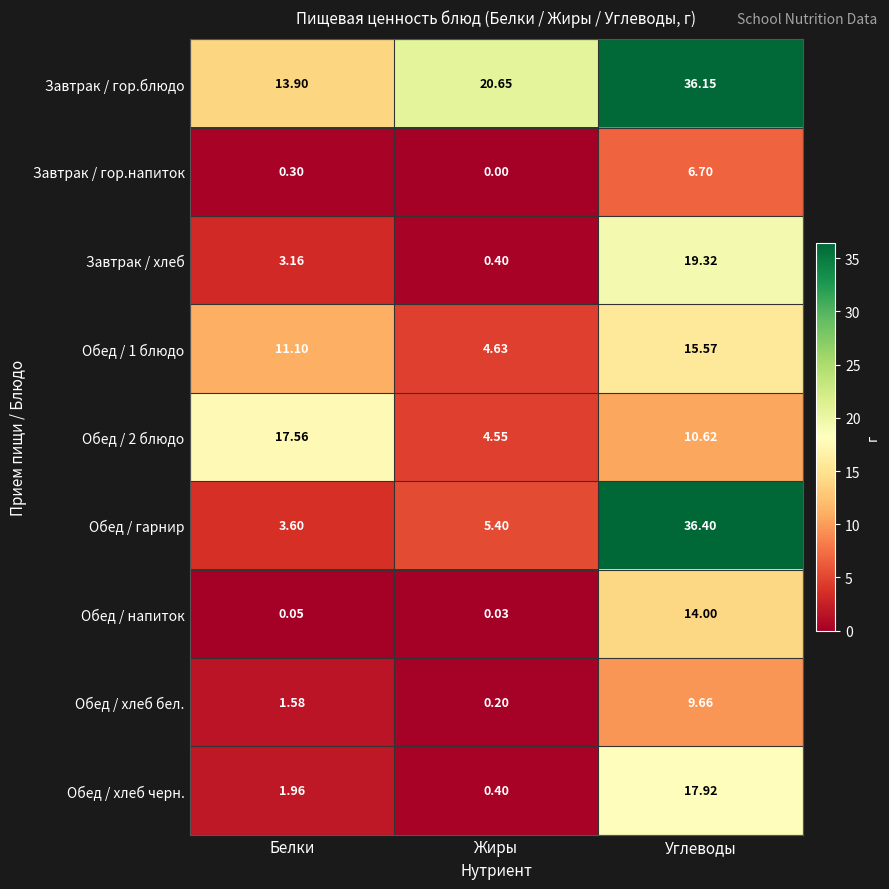

Which series has the largest range (max minus min)?

Обед / гарнир